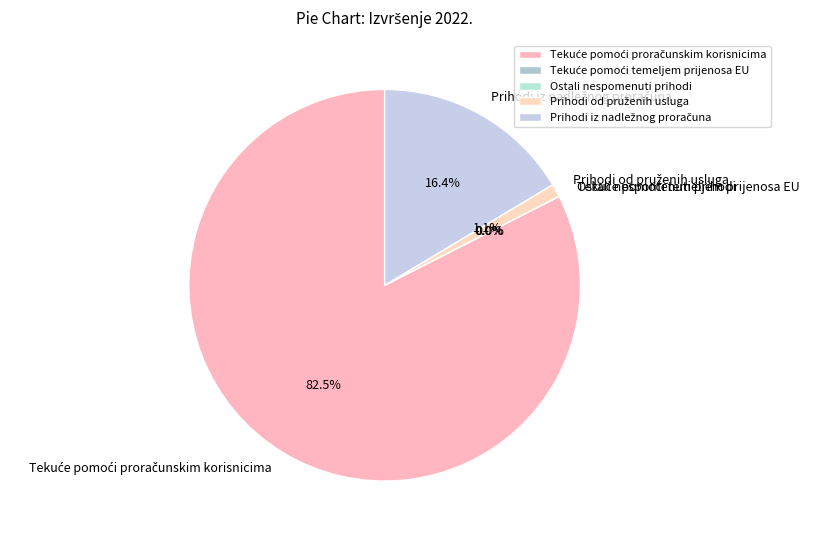

Is there a majority slice in this chart?

Yes